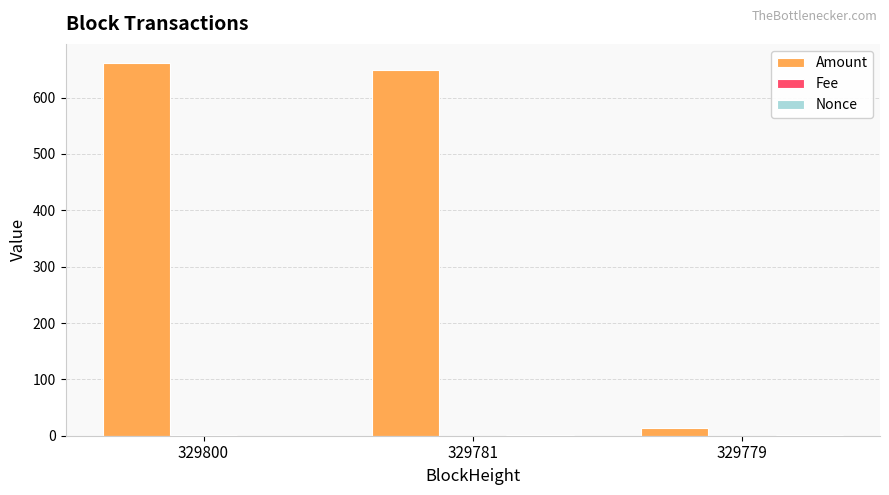

Which series changed the most between 329800 and 329779?

Amount